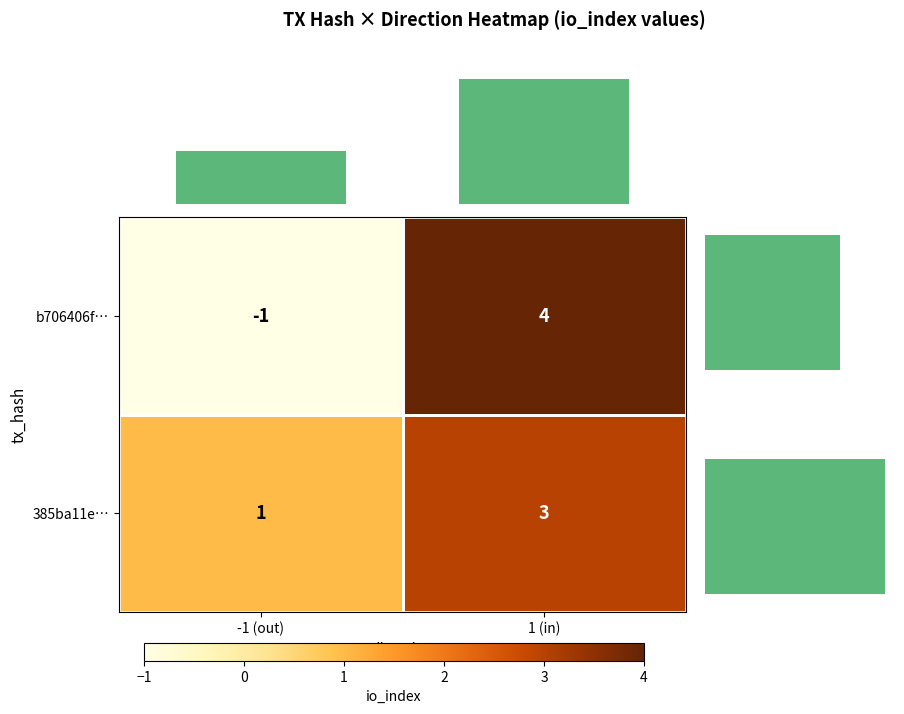

What is the maximum value for 385ba11e…?

3